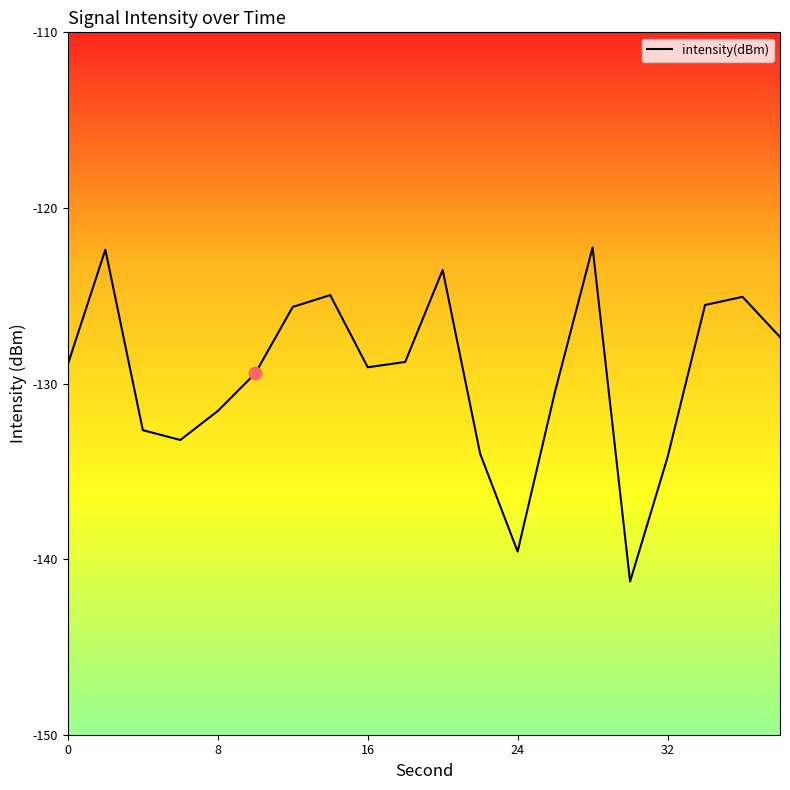

What is the smallest value displayed?

-141.3